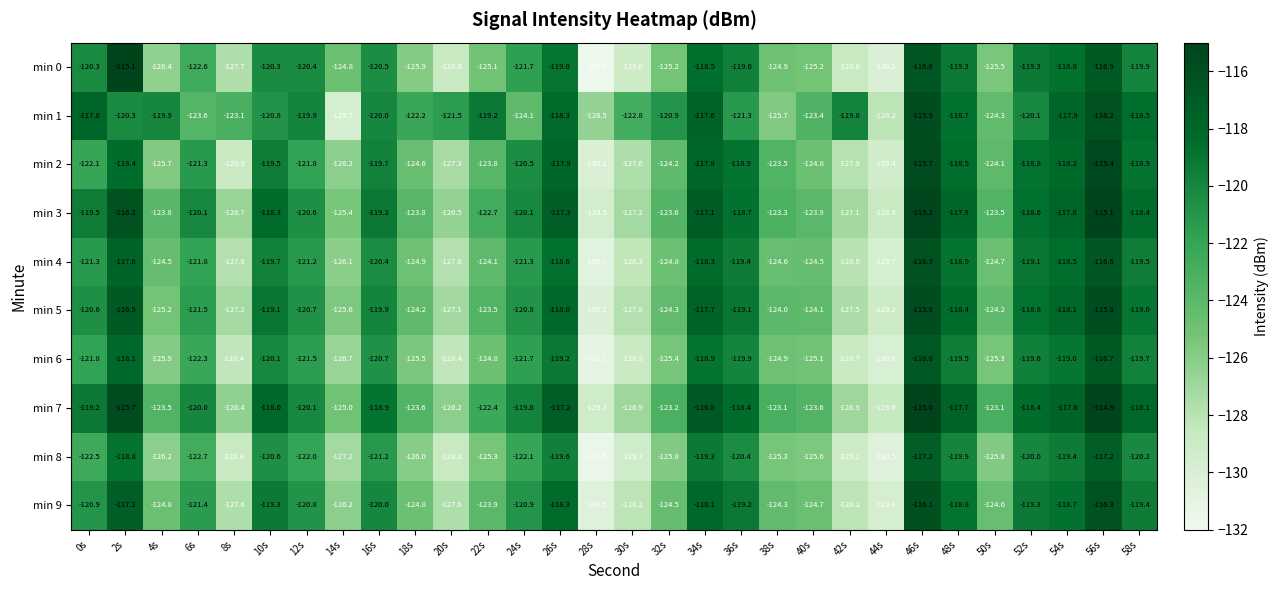

Is it true that min 4 equals -127.8 at 20s?

True